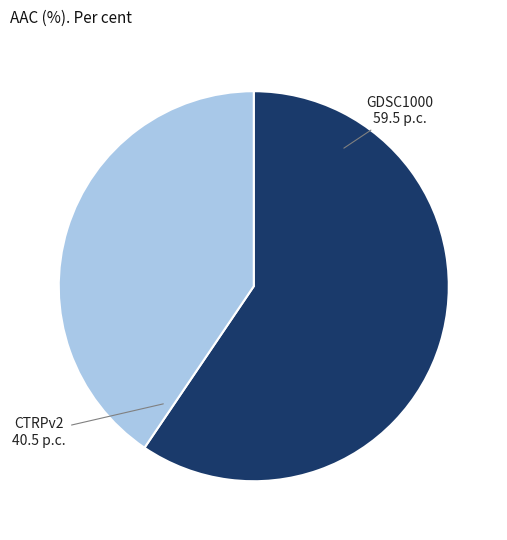

Is there any slice that represents more than half of the pie?

Yes